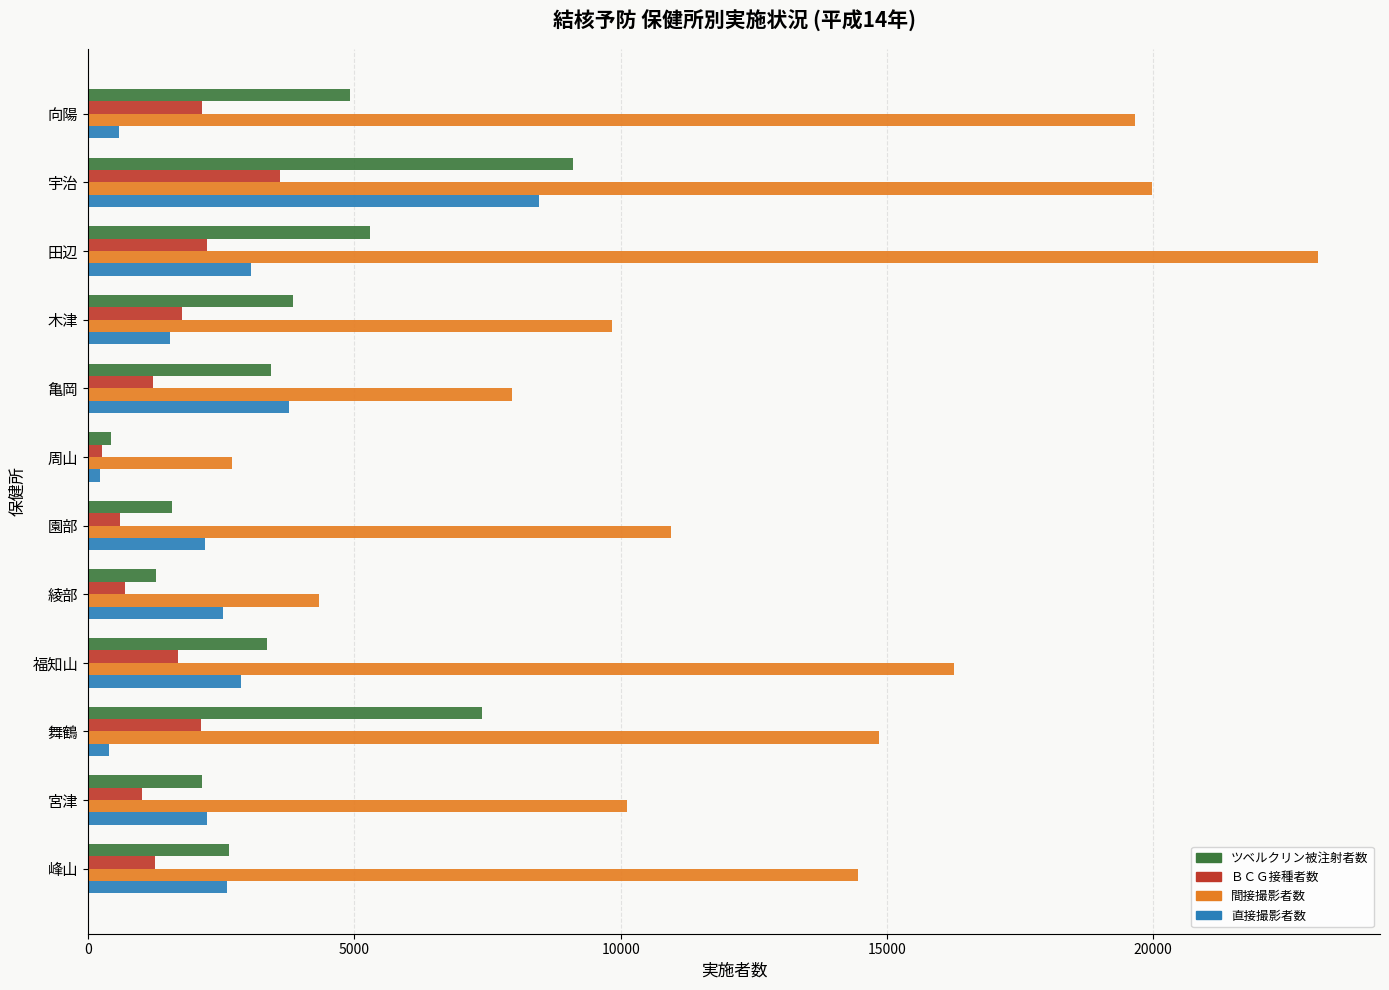

What is the smallest value displayed?

226